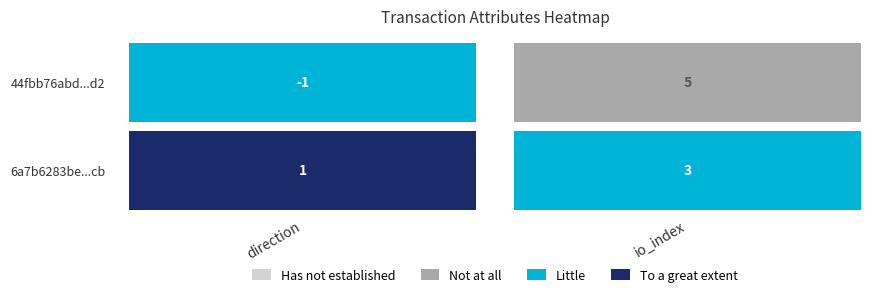

What is the minimum value for 6a7b6283be2b853734302cd032a4184eee9fbcb?

1